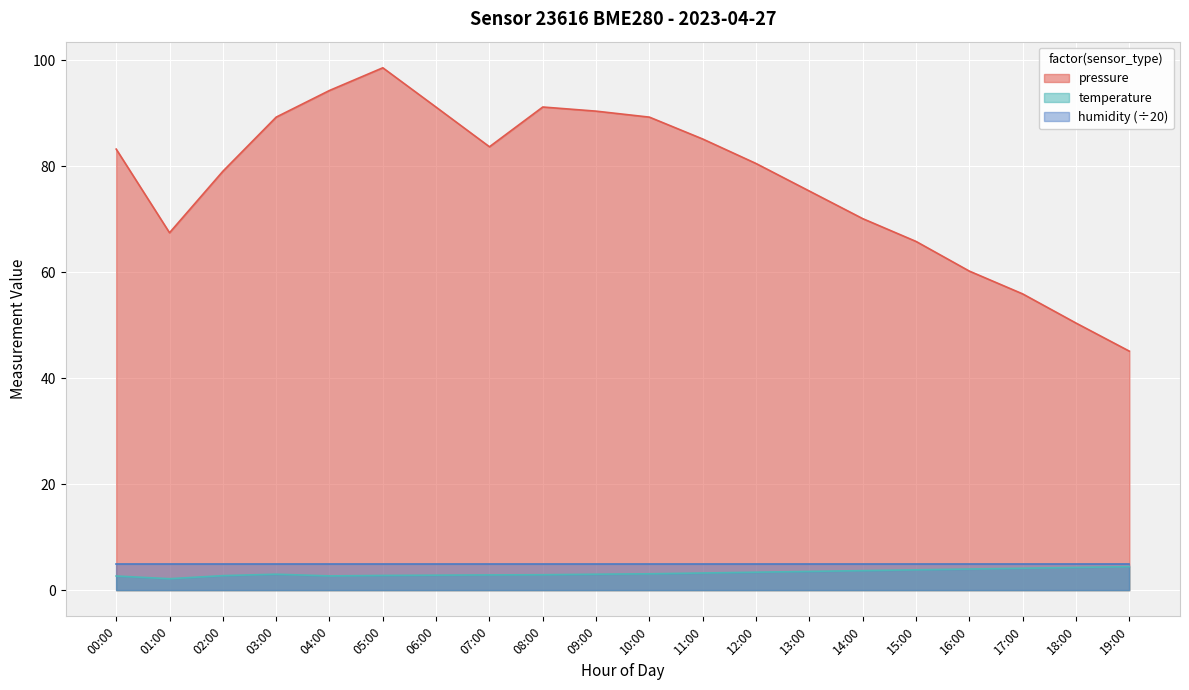

True or false: pressure and temperature intersect in this chart.

False